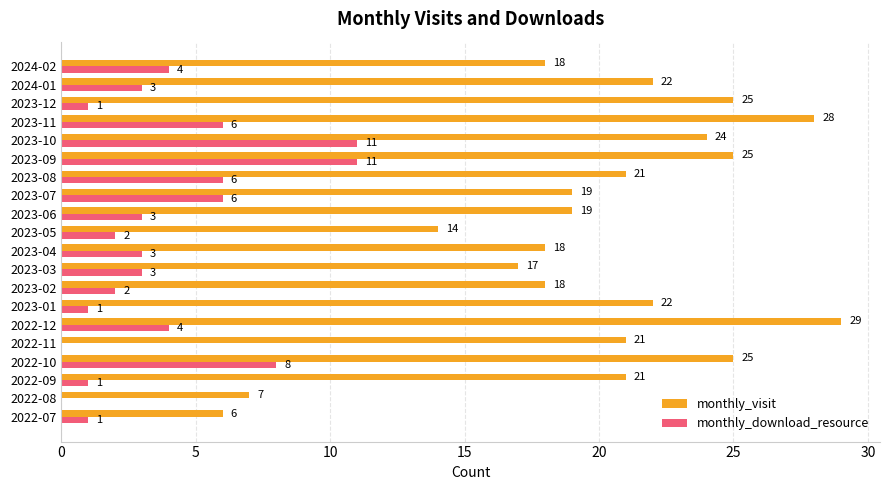

What is the greatest value displayed?

29